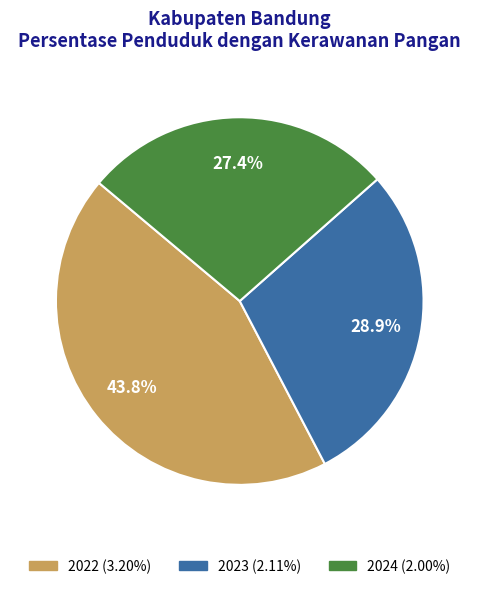

Is there any slice that represents more than half of the pie?

No